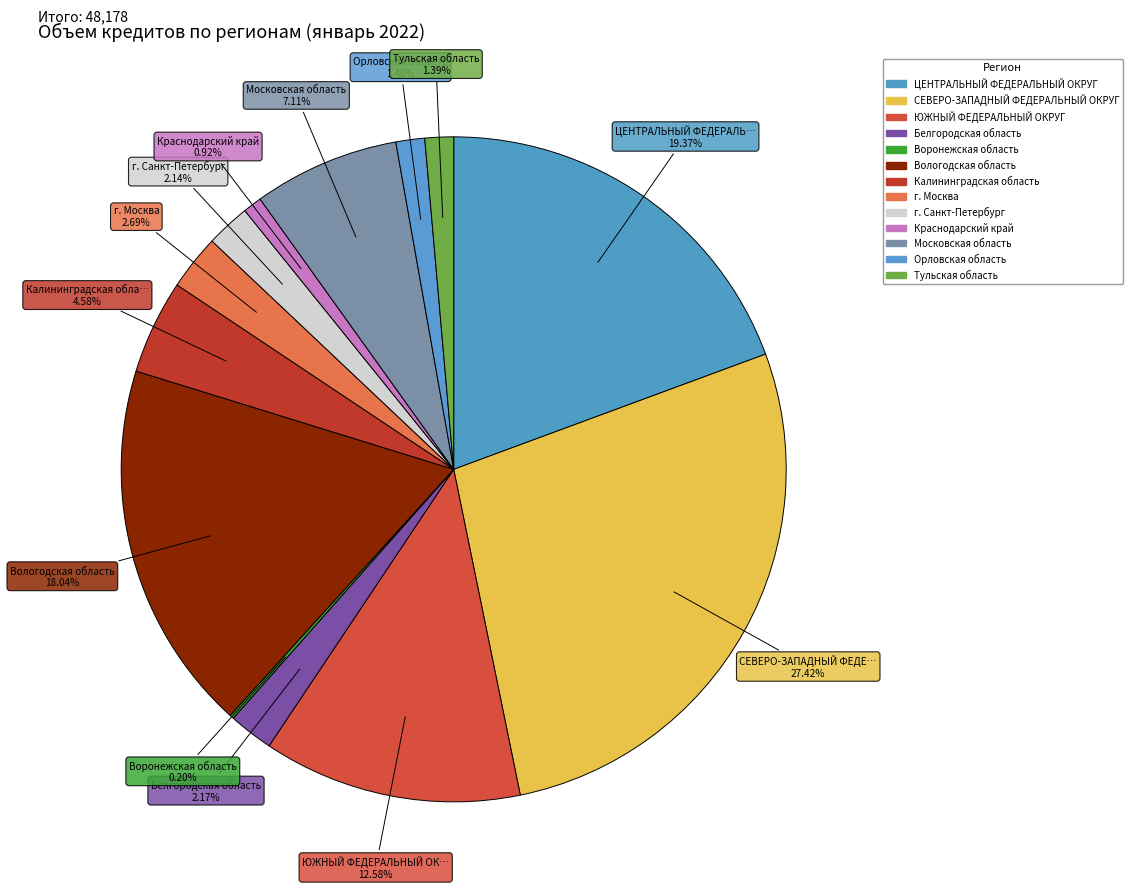

What percentage is the СЕВЕРО-ЗАПАДНЫЙ ФЕДЕРАЛЬНЫЙ ОКРУГ slice, to the nearest percent?

27%